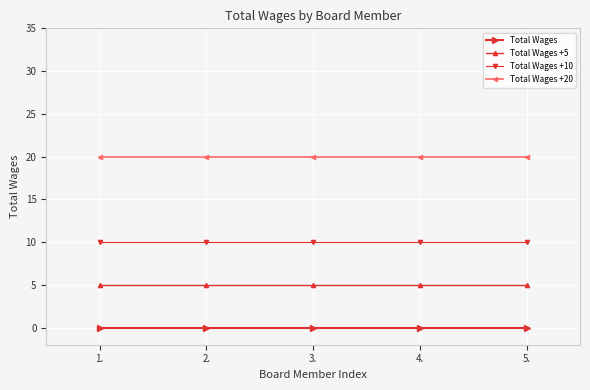

Reading left to right, what are all the values shown in this chart?

Total Wages: 1.=0	2.=0	3.=0	4.=0	5.=0
Total Wages +5: 1.=5	2.=5	3.=5	4.=5	5.=5
Total Wages +10: 1.=10	2.=10	3.=10	4.=10	5.=10
Total Wages +20: 1.=20	2.=20	3.=20	4.=20	5.=20